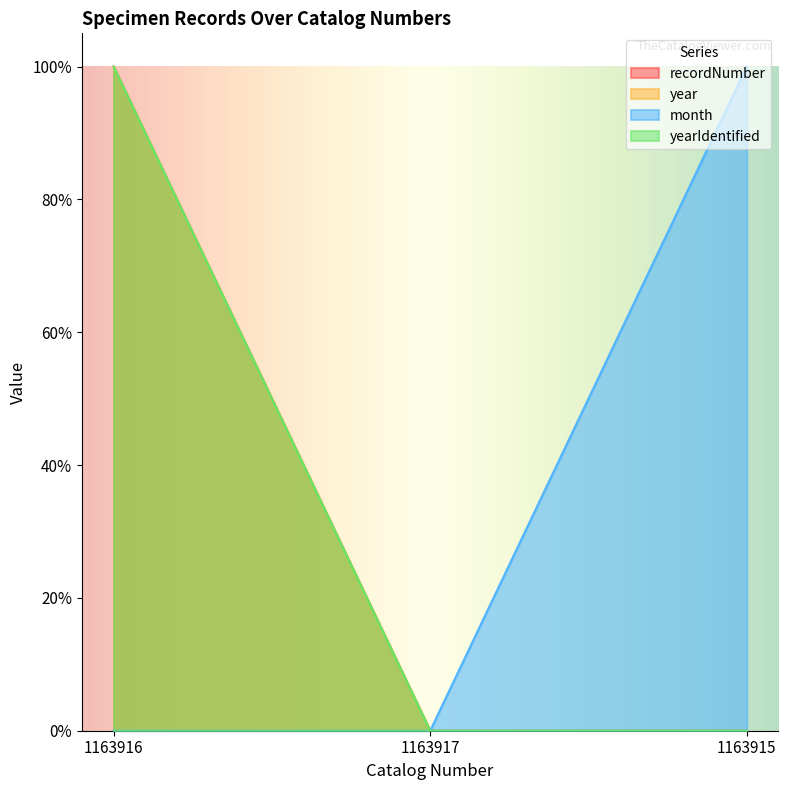

How many lines are shown in the chart?

4